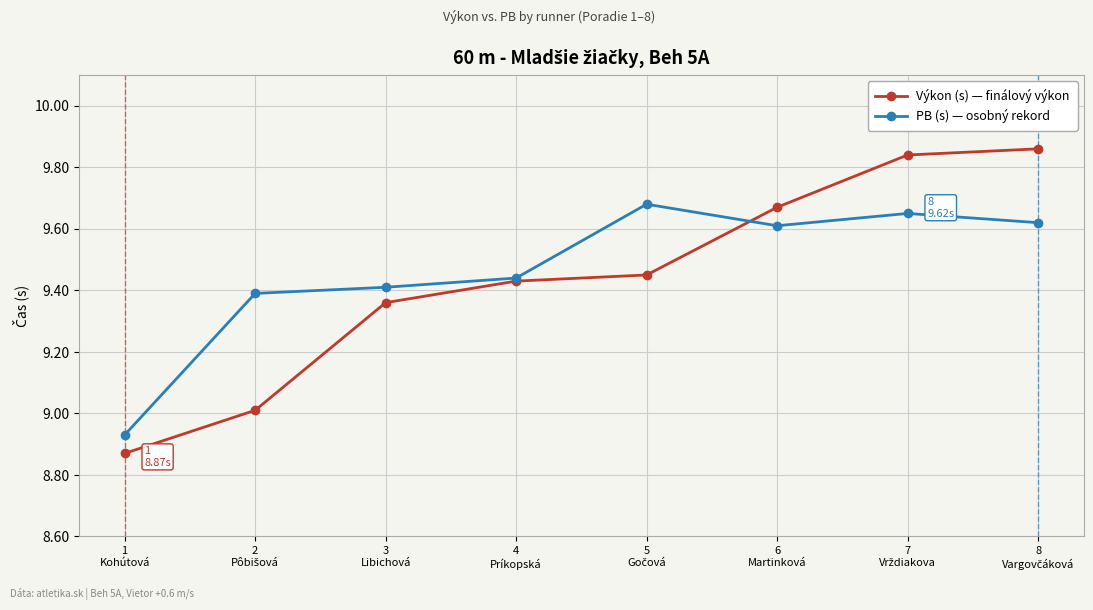

Which series has the widest spread of values?

Výkon (s) — finálový výkon